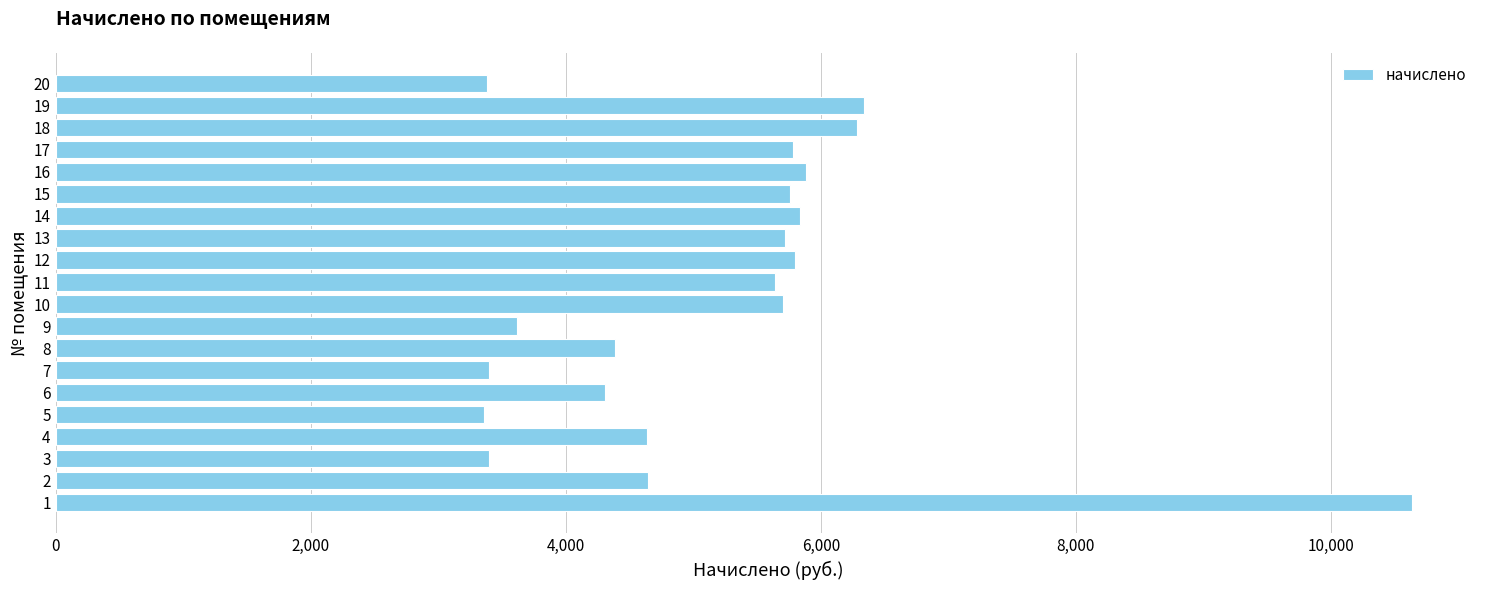

What is the change in value from 15 to 18?

+519.9